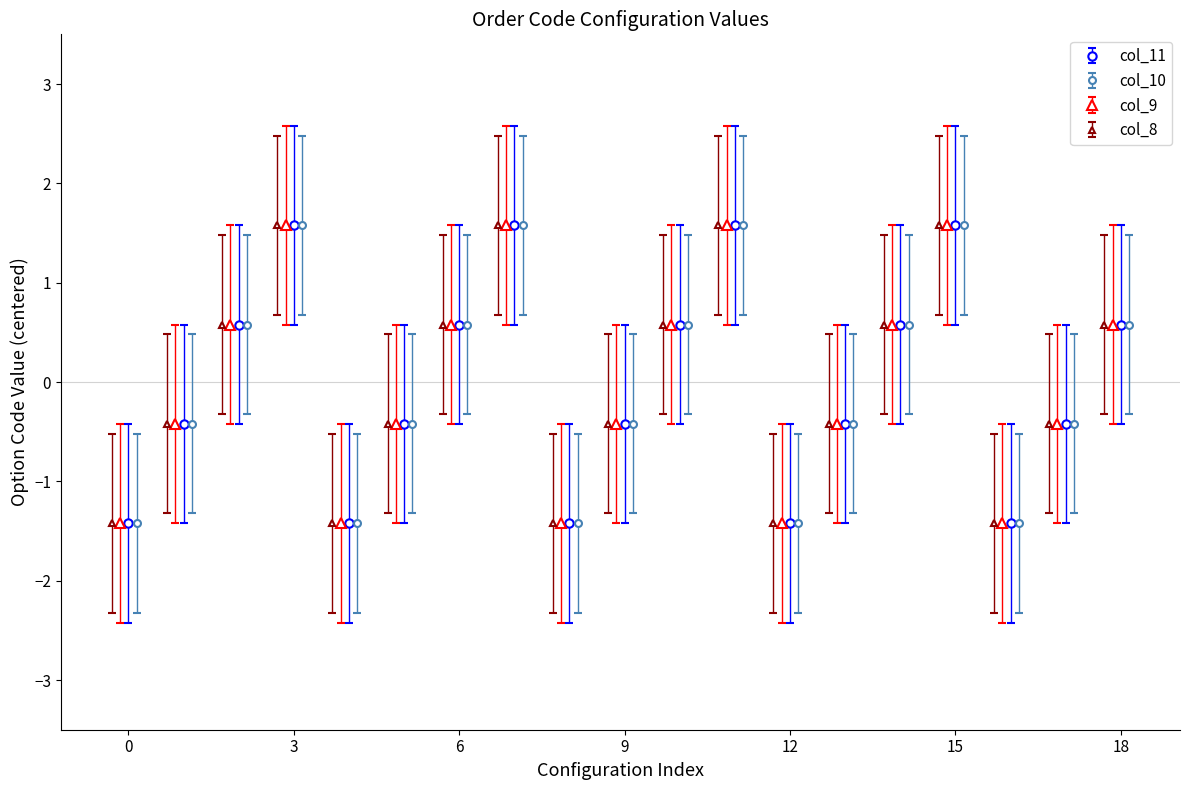

What is the maximum value for col_11?

1.6